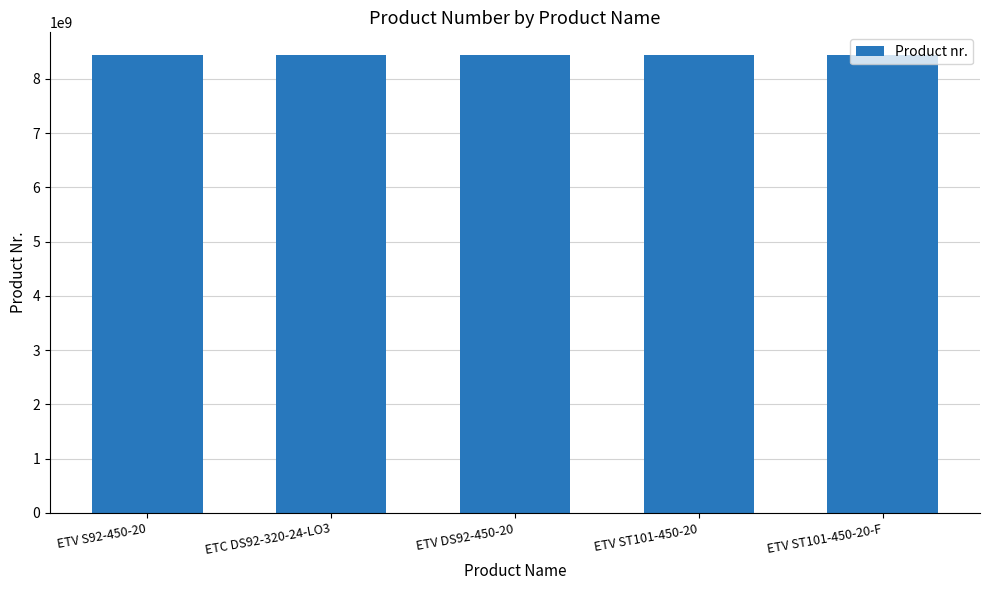

What is the label of the 2nd bar from the right?

ETV ST101-450-20